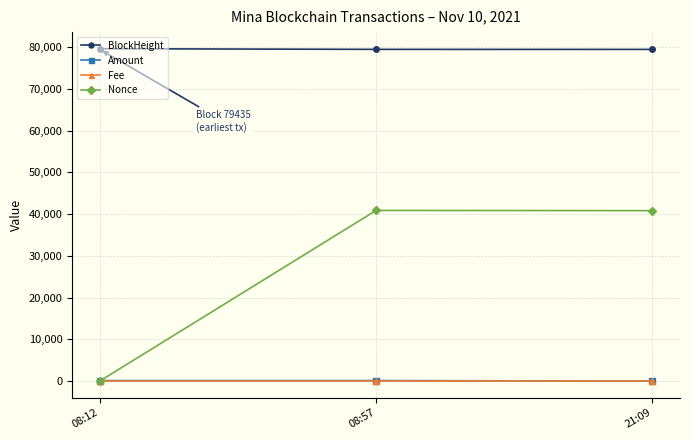

The value of Nonce at 21:09 is 40819.0. True or false?

True